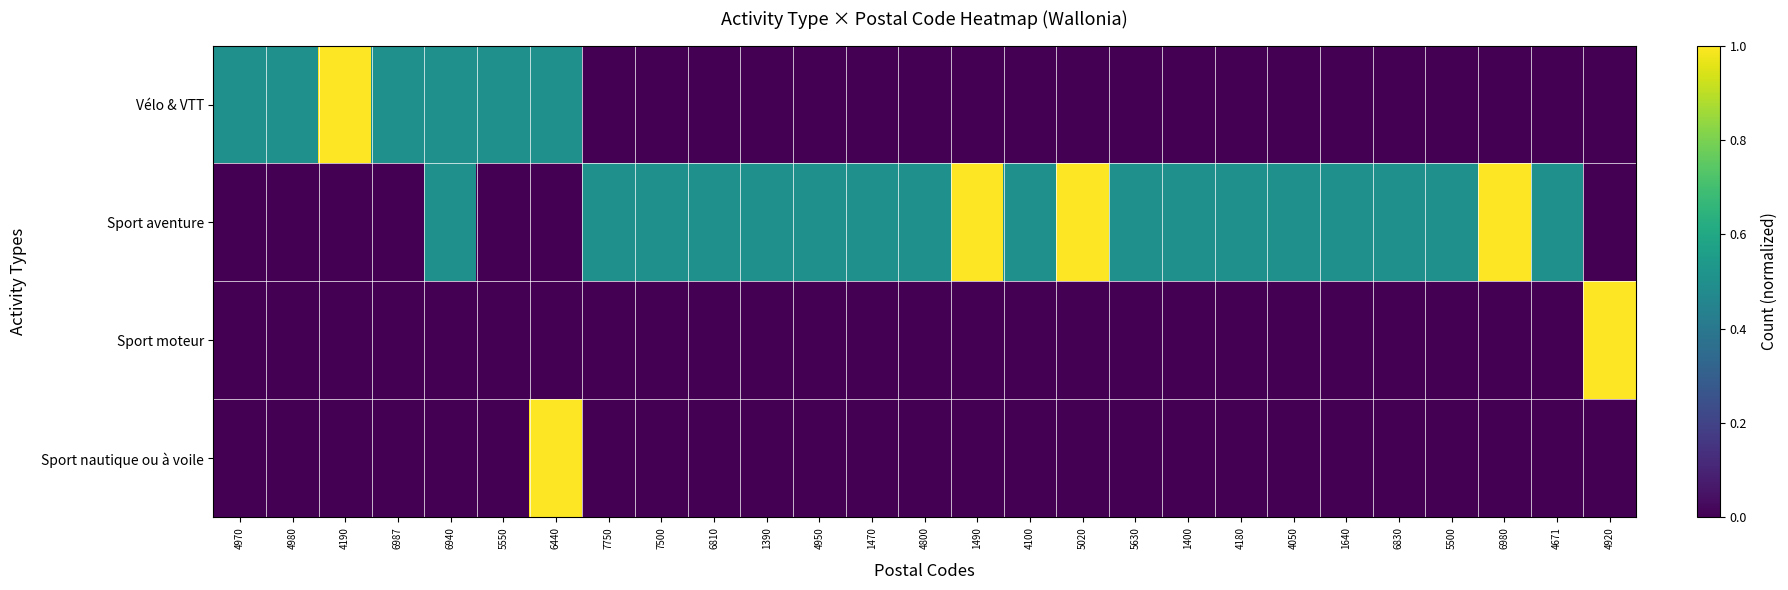

Count the number of categories in the chart.

27